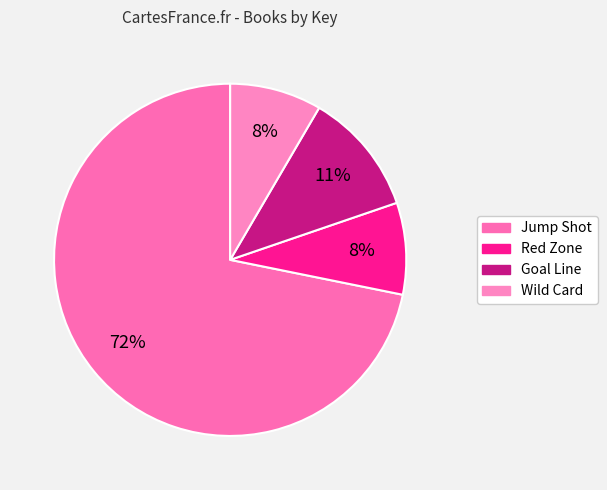

Is there a majority slice in this chart?

Yes